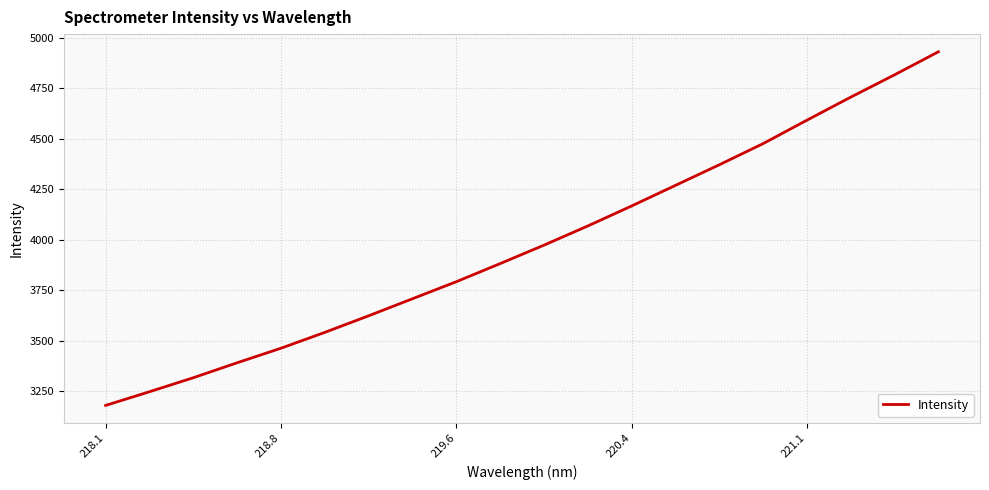

How many values exceed 3973?

10